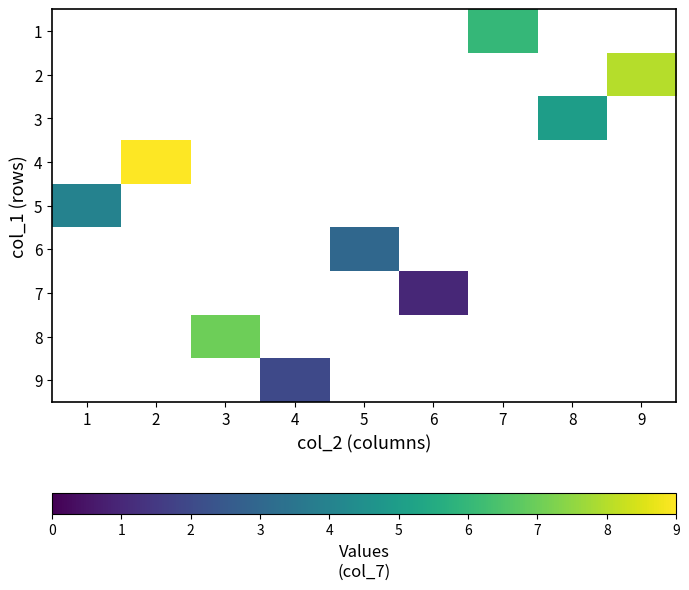

How many positive values does the 2 series have?

1